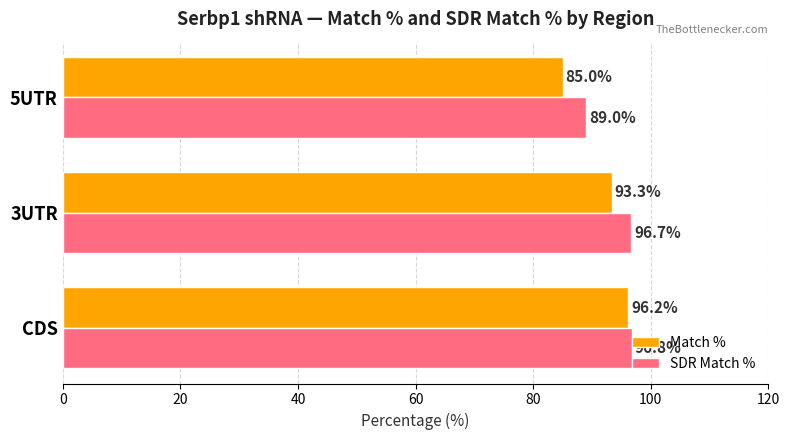

What are all the series names shown in the legend?

Match %, SDR Match %